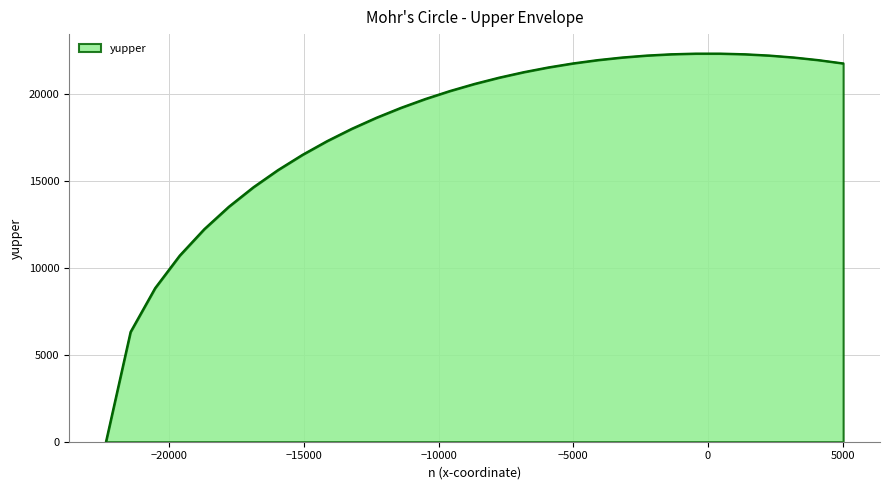

What is the sum of all values?

561763.7